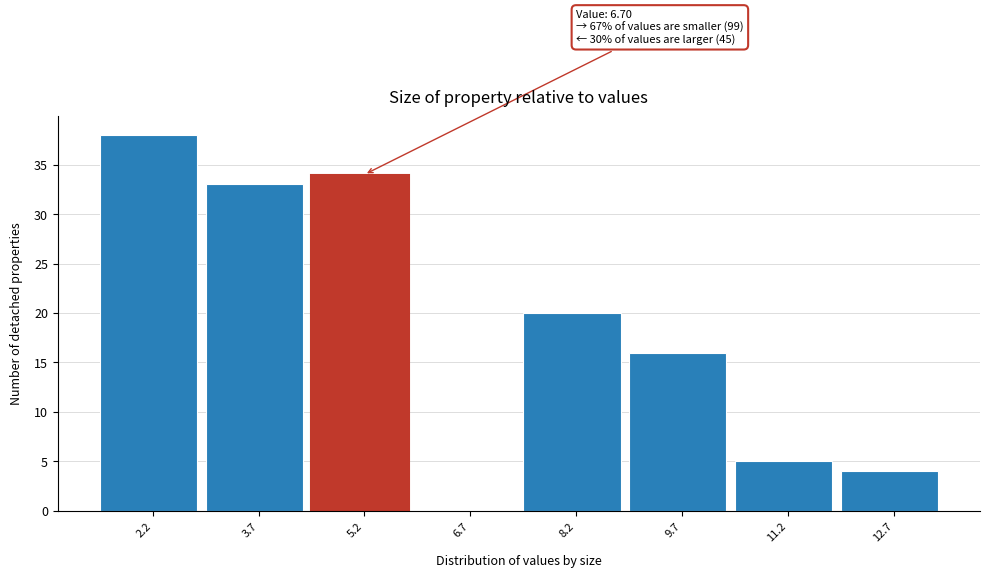

Reading left to right, transcribe all the data shown in this chart.

2.2=38	3.7=33	5.2=34	6.7=0	8.2=20	9.7=16	11.2=5	12.7=4